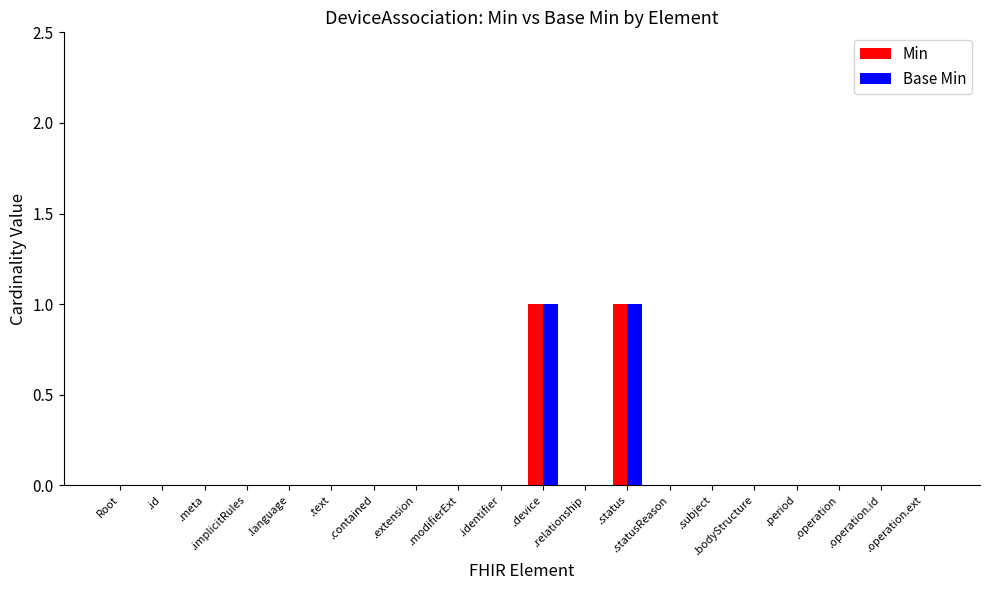

What are all the series names shown in the legend?

Min, Base Min